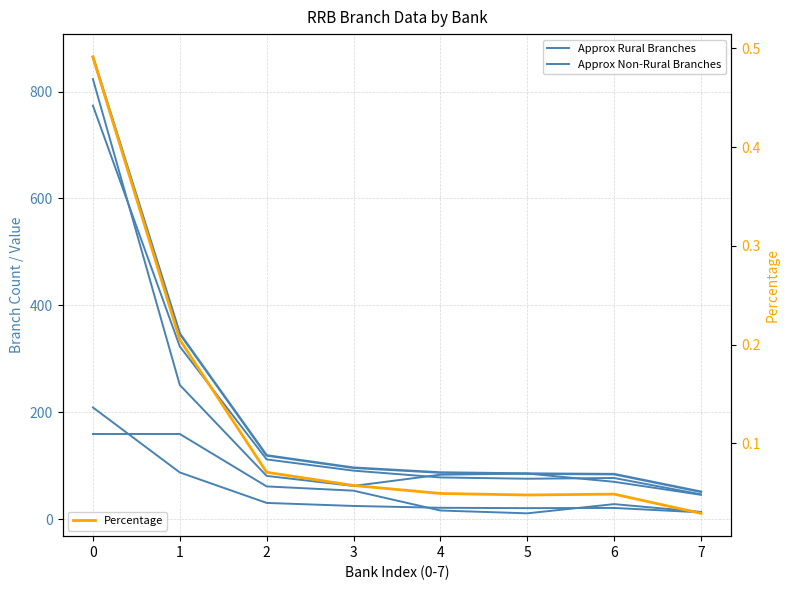

The value of Second Year Total at 0 is 374.2. True or false?

False